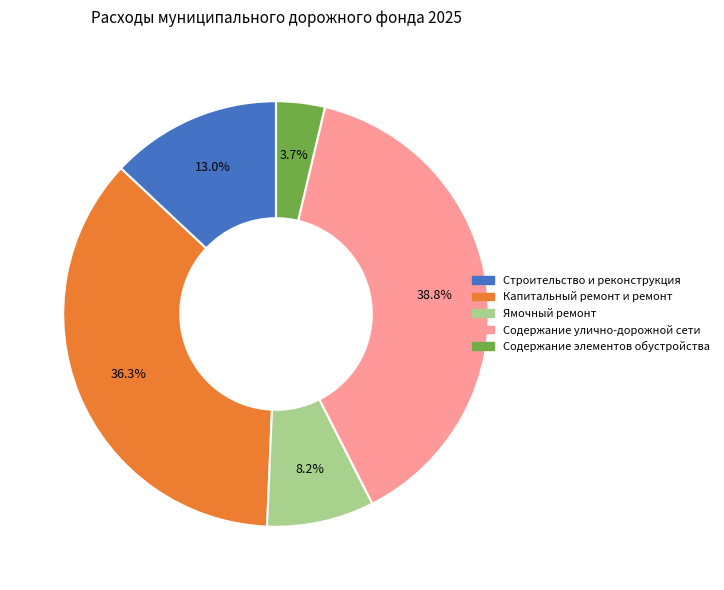

Which slice is the smallest?

Содержание элементов обустройства